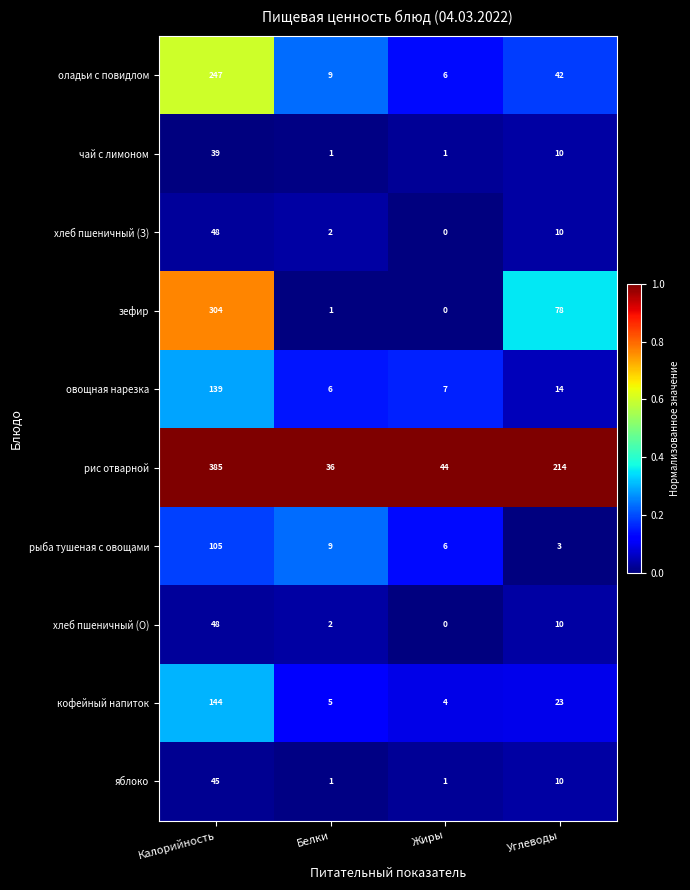

Rank the categories by оладьи с повидлом value from lowest to highest.

Жиры, Белки, Углеводы, Калорийность